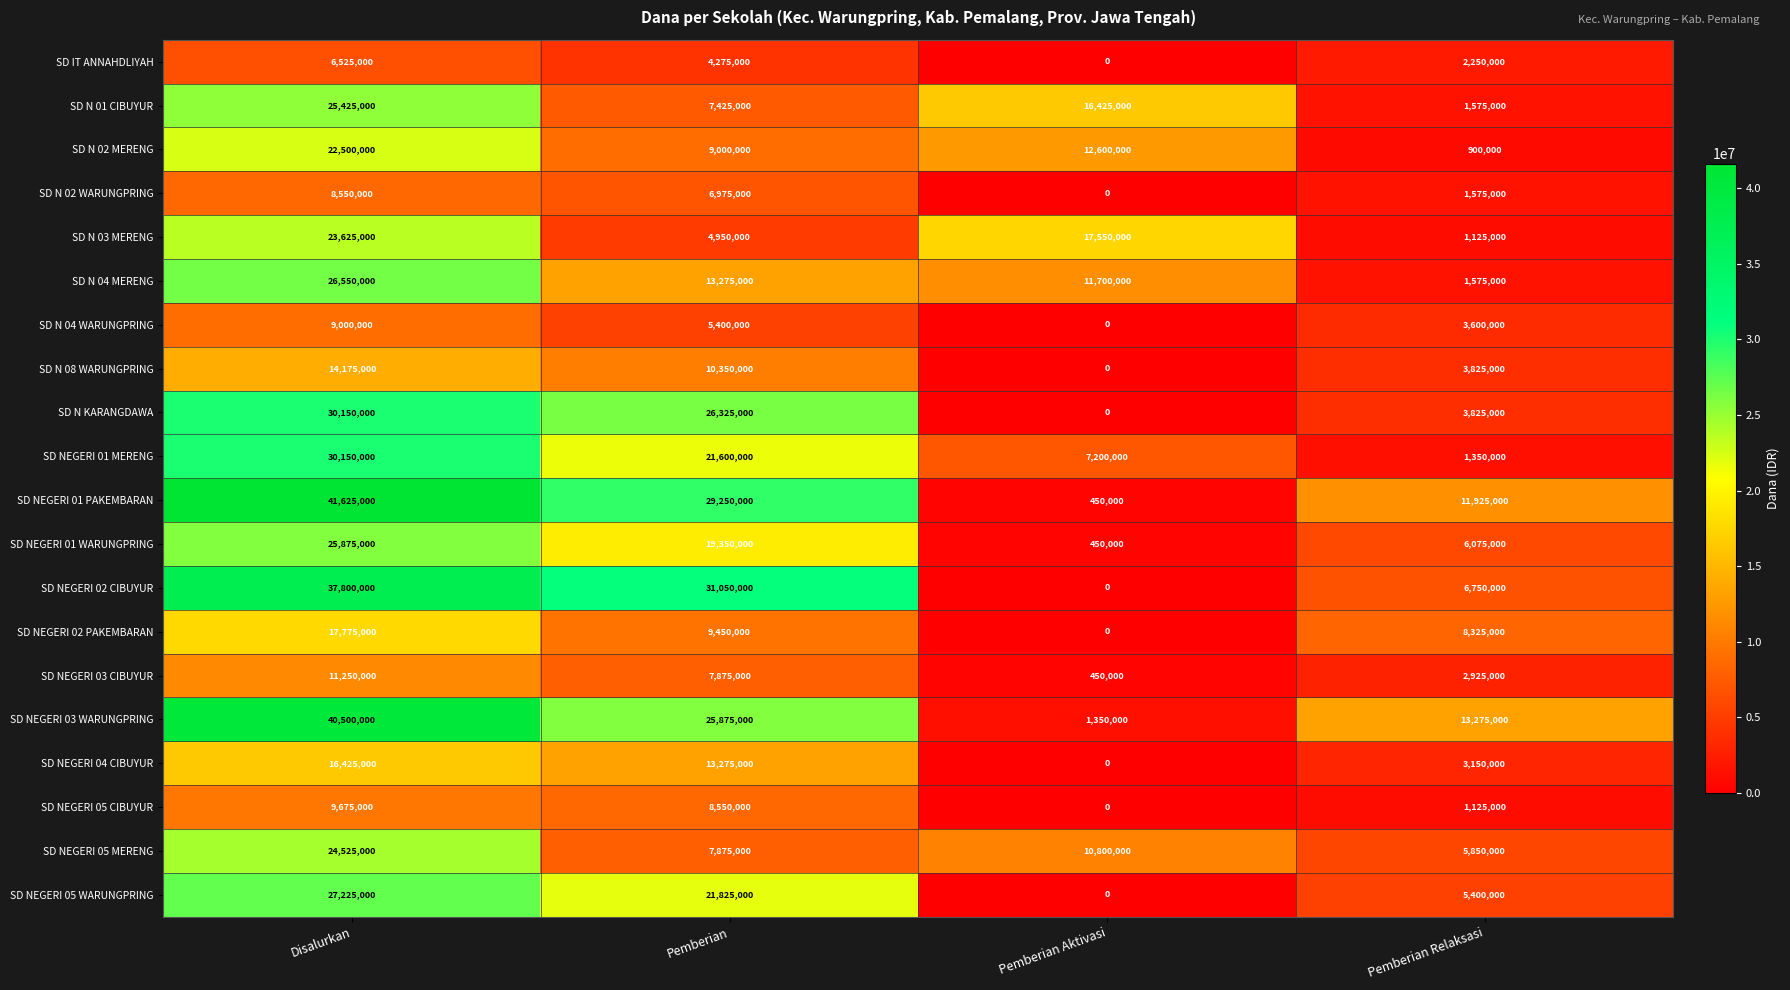

What is the sum of the SD NEGERI 05 MERENG values at Pemberian Aktivasi and Disalurkan?

35325000